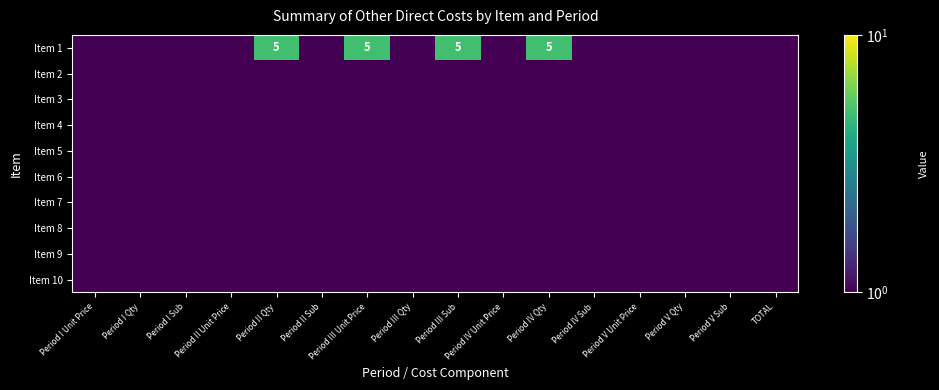

Is it true that Item 8 equals 0.7 at Period IV Qty?

False